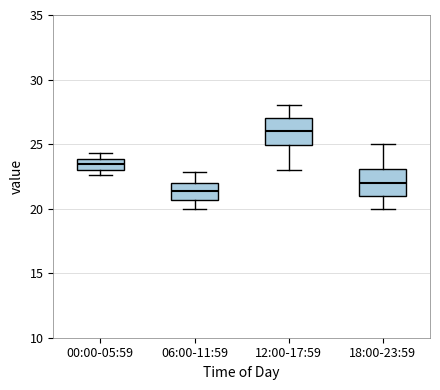

Reading left to right, transcribe this box plot: for each box, give where its median line is, the range the box spans, and where its two whiskers end, as read against the y-axis. The values are not printed on the chart, so give them approximately, as read against the axis.

00:00-05:59: median 23.5, box 23.0 to 24.0, whiskers 22.5 to 24.5
06:00-11:59: median 21.5, box 20.5 to 22.0, whiskers 20.0 to 23.0
12:00-17:59: median 26.0, box 25.0 to 27.0, whiskers 23.0 to 28.0
18:00-23:59: median 22.0, box 21.0 to 23.0, whiskers 20.0 to 25.0